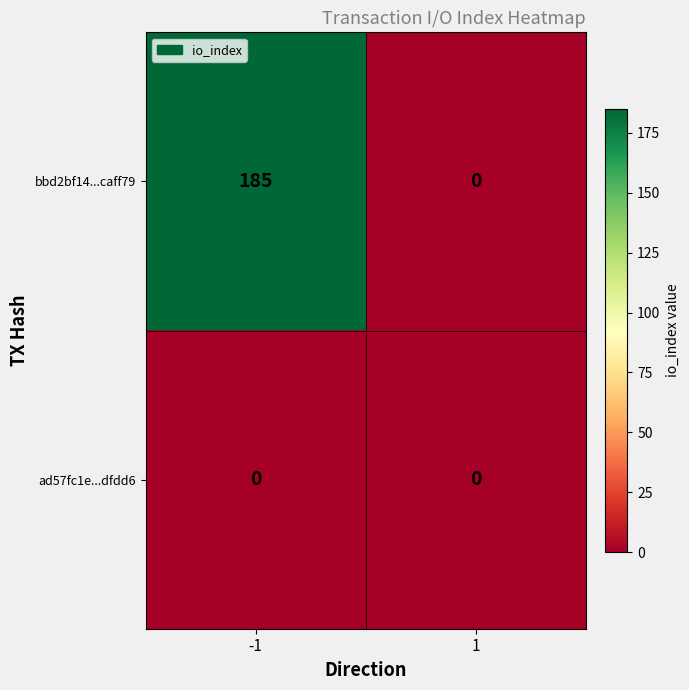

What is the greatest value displayed?

185